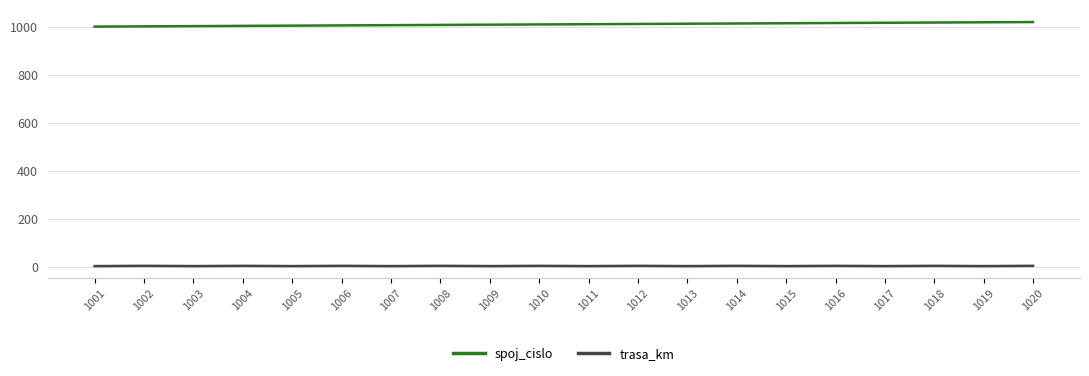

Rank the series by their average value, from highest to lowest.

spoj_cislo, trasa_km